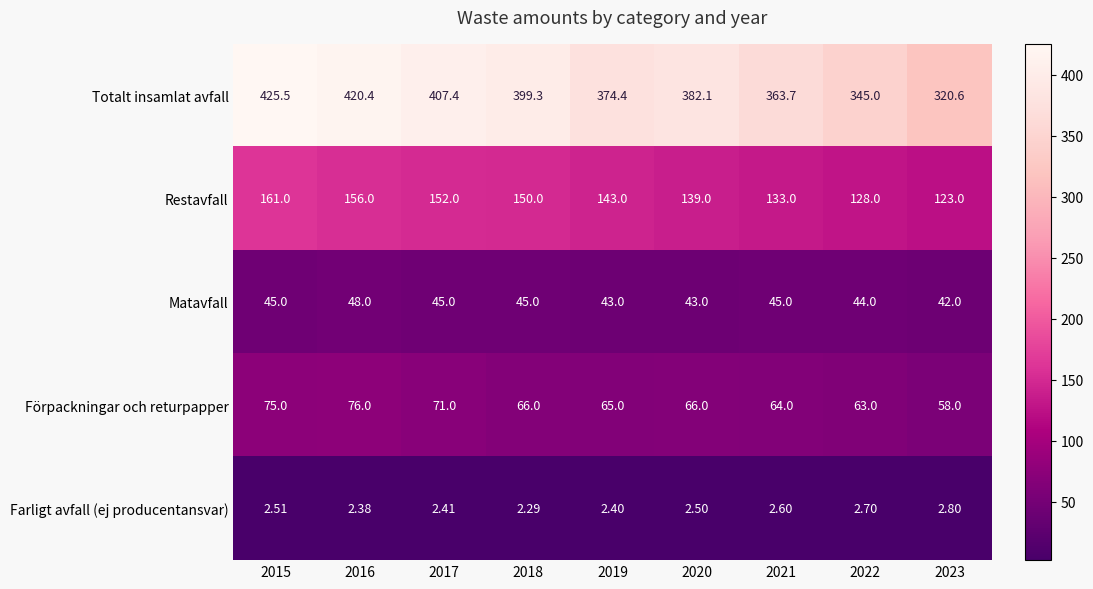

Rank the series at 2022 from lowest to highest value.

Farligt avfall (ej producentansvar), Matavfall, Förpackningar och returpapper, Restavfall, Totalt insamlat avfall